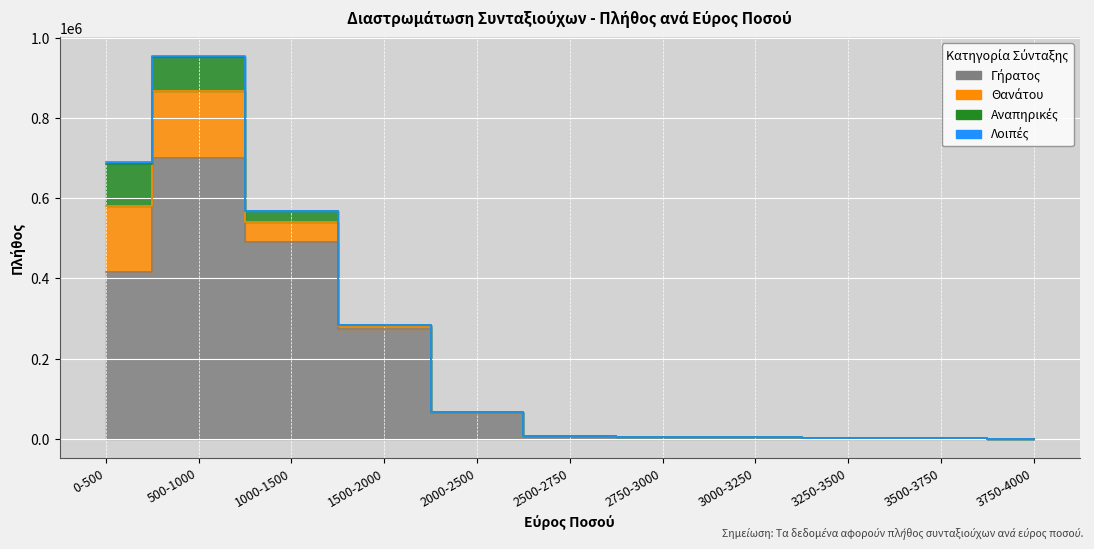

At which category does Γήρατος reach its first local peak?

500-1000